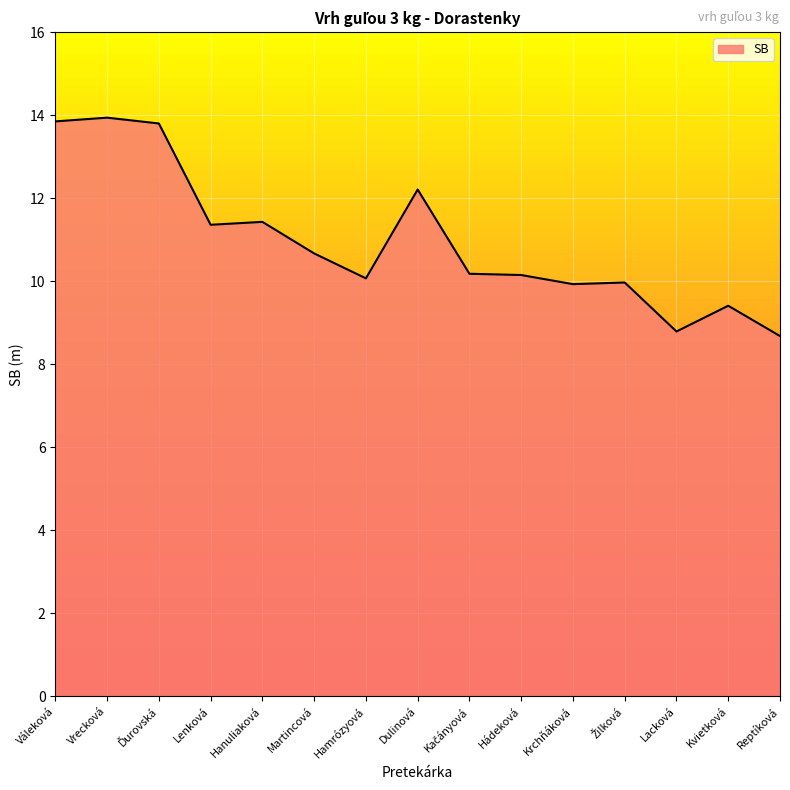

What is the minimum value shown in the chart?

8.7